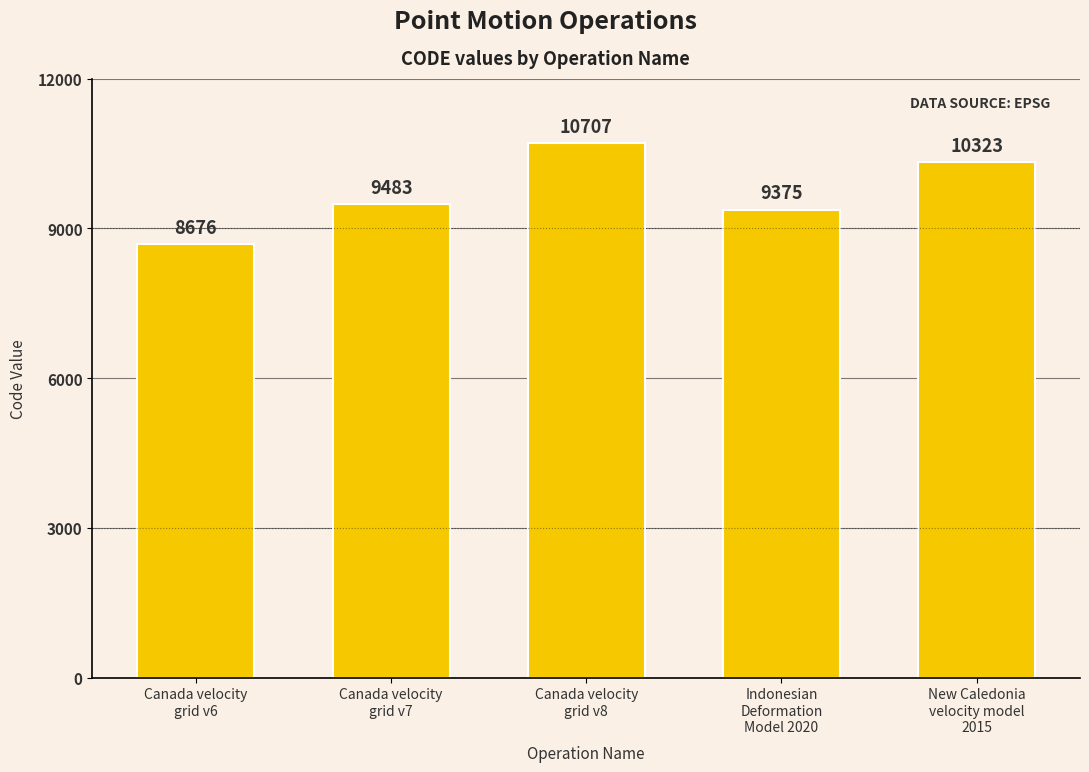

What is the maximum value shown in the chart?

10707